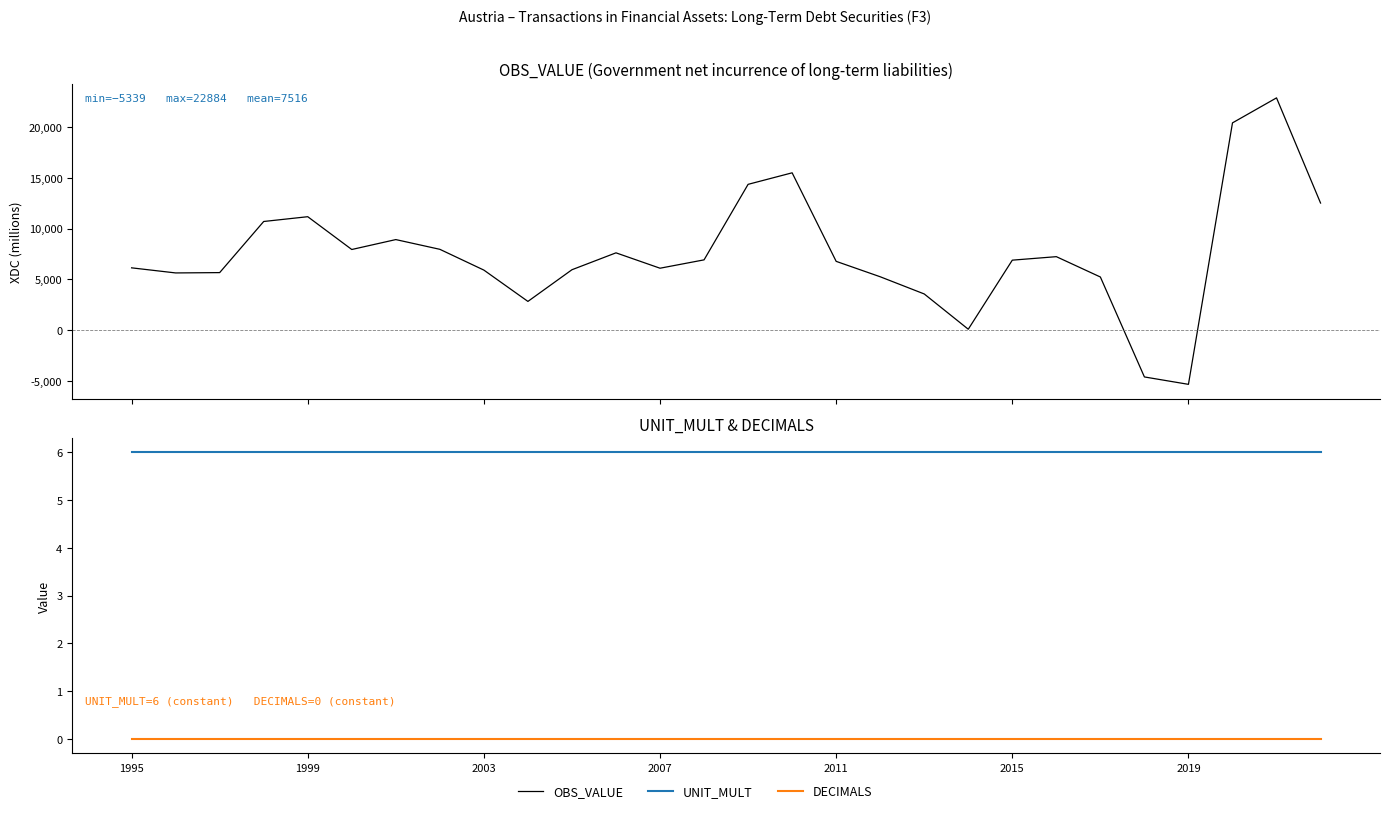

Is this an area chart (filled region under the line)?

No